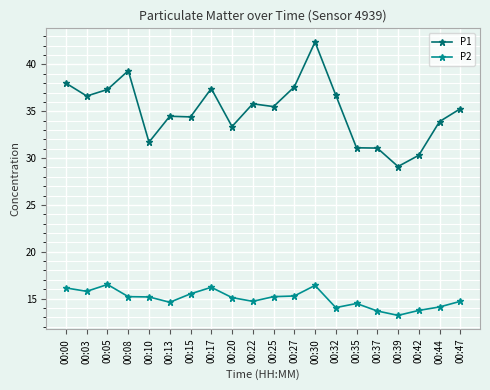

True or false: P1 and P2 intersect in this chart.

False